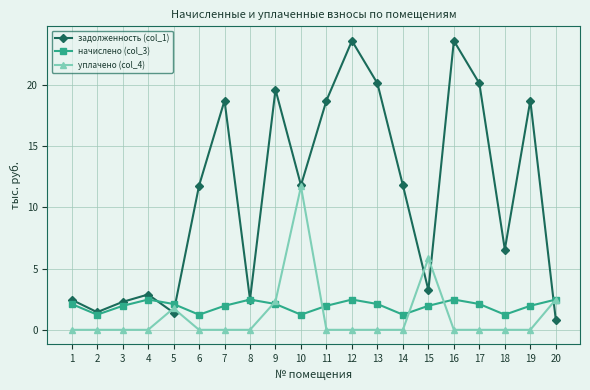

Which series ends up on top after the final intersection of задолженность (col_1) and начислено (col_3)?

начислено (col_3)